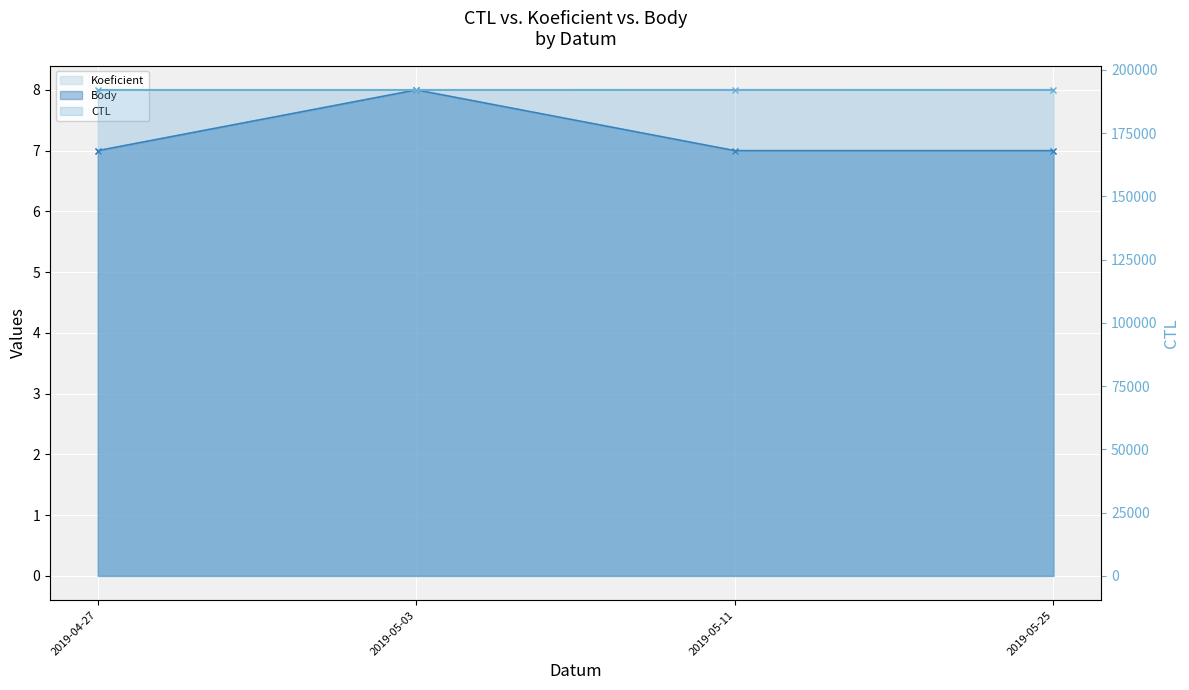

How many lines are shown in the chart?

3